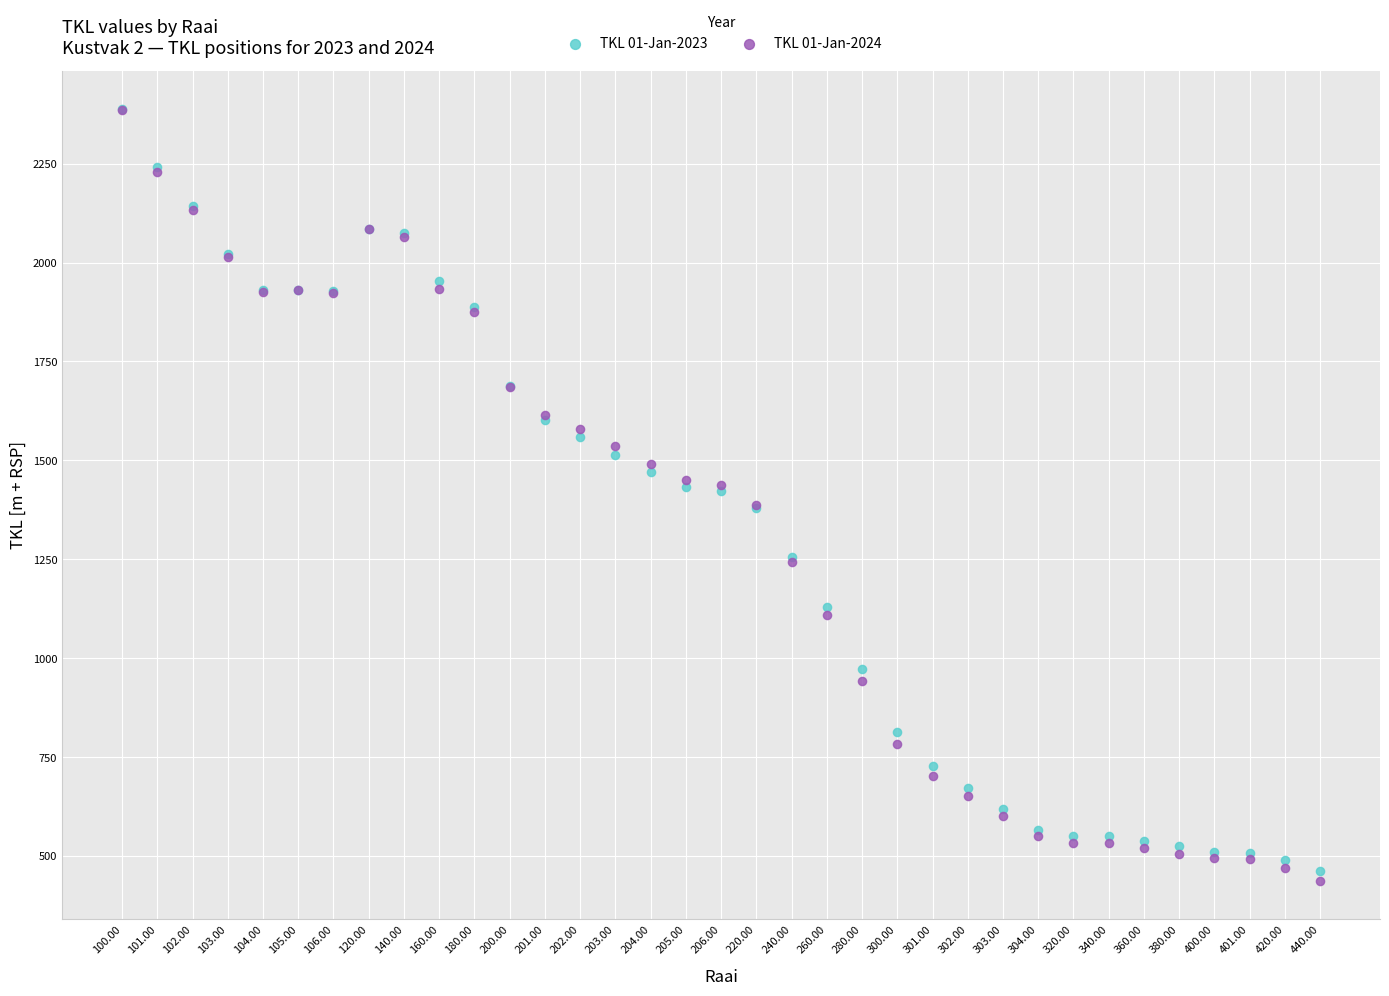

What are all the series names shown in the legend?

TKL 01-Jan-2023, TKL 01-Jan-2024